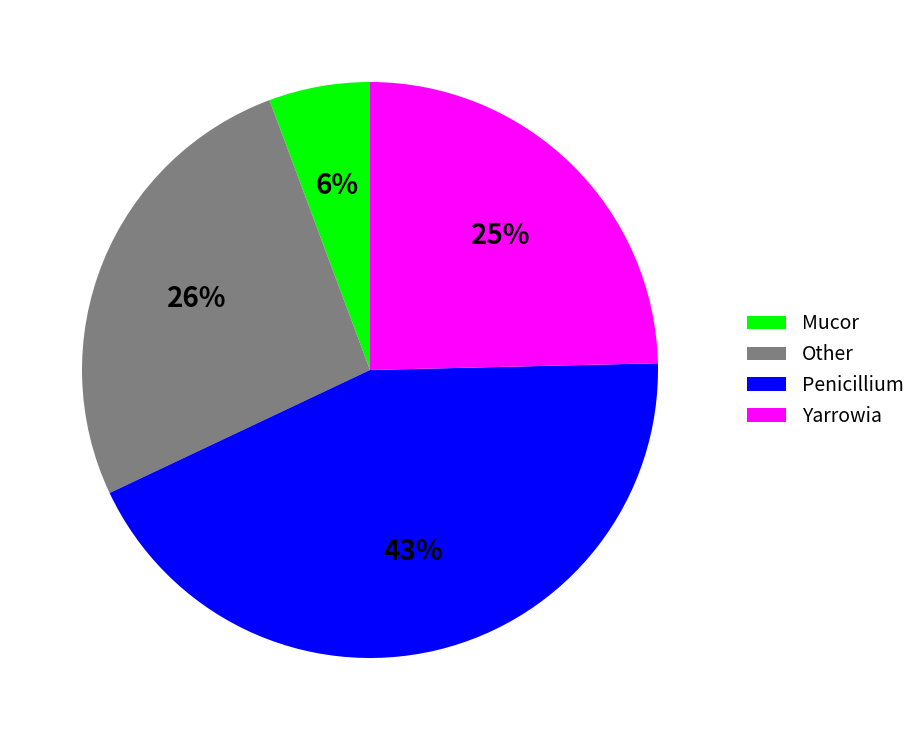

Rank the categories by value from highest to lowest.

Penicillium, Other, Yarrowia, Mucor